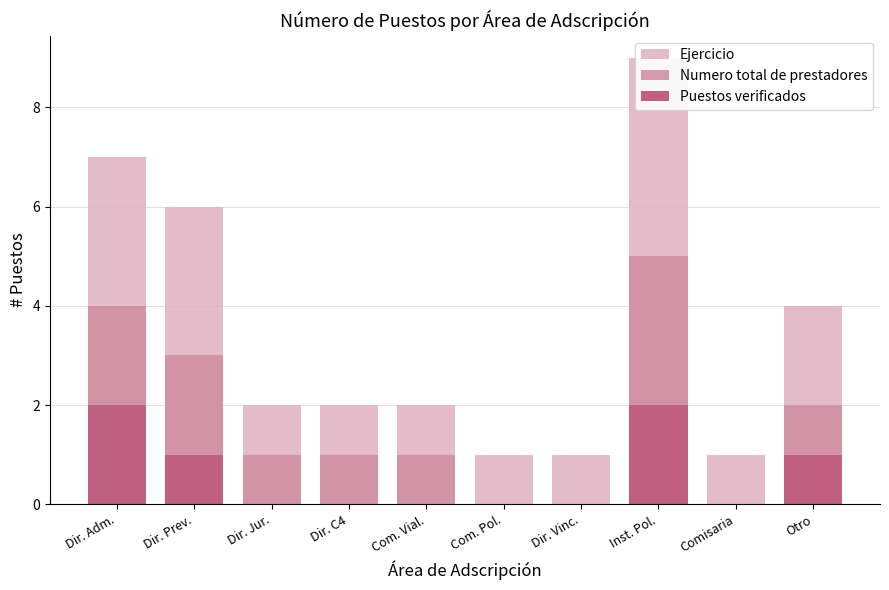

Does the chart contain any negative values?

No